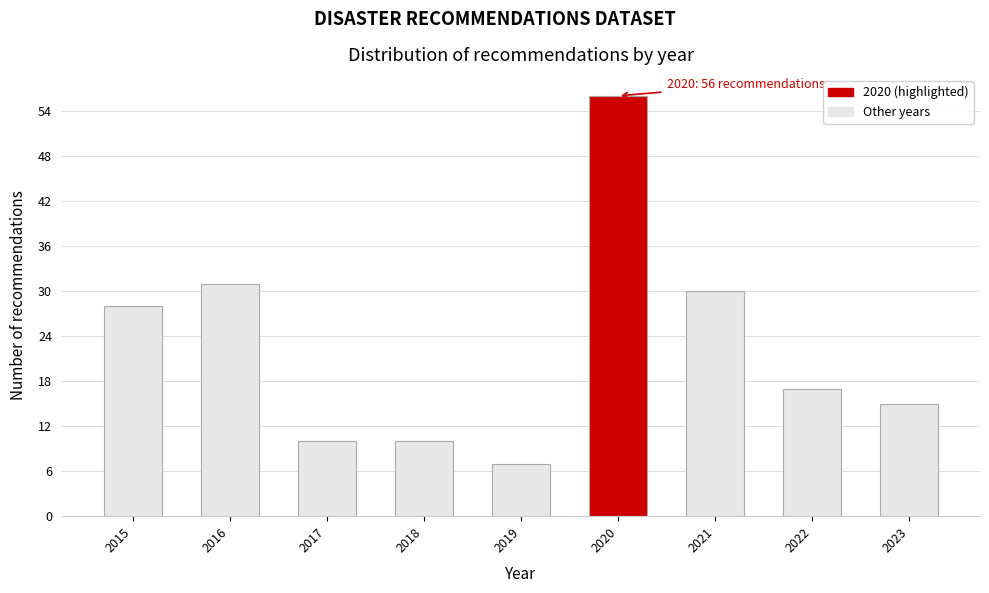

Reading right to left, list all the values displayed in this chart.

2023=15	2022=17	2021=30	2020=56	2019=7	2018=10	2017=10	2016=31	2015=28